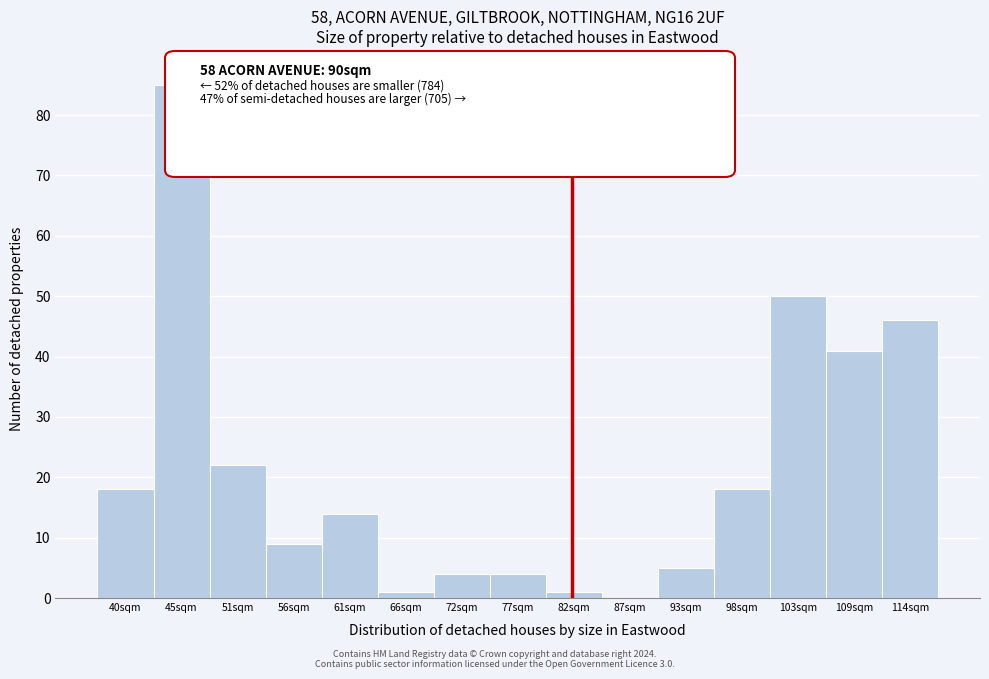

Reading left to right, list all the values displayed in this chart.

40sqm=18	45sqm=85	51sqm=22	56sqm=9	61sqm=14	66sqm=1	72sqm=4	77sqm=4	82sqm=1	87sqm=0	93sqm=5	98sqm=18	103sqm=50	109sqm=41	114sqm=46